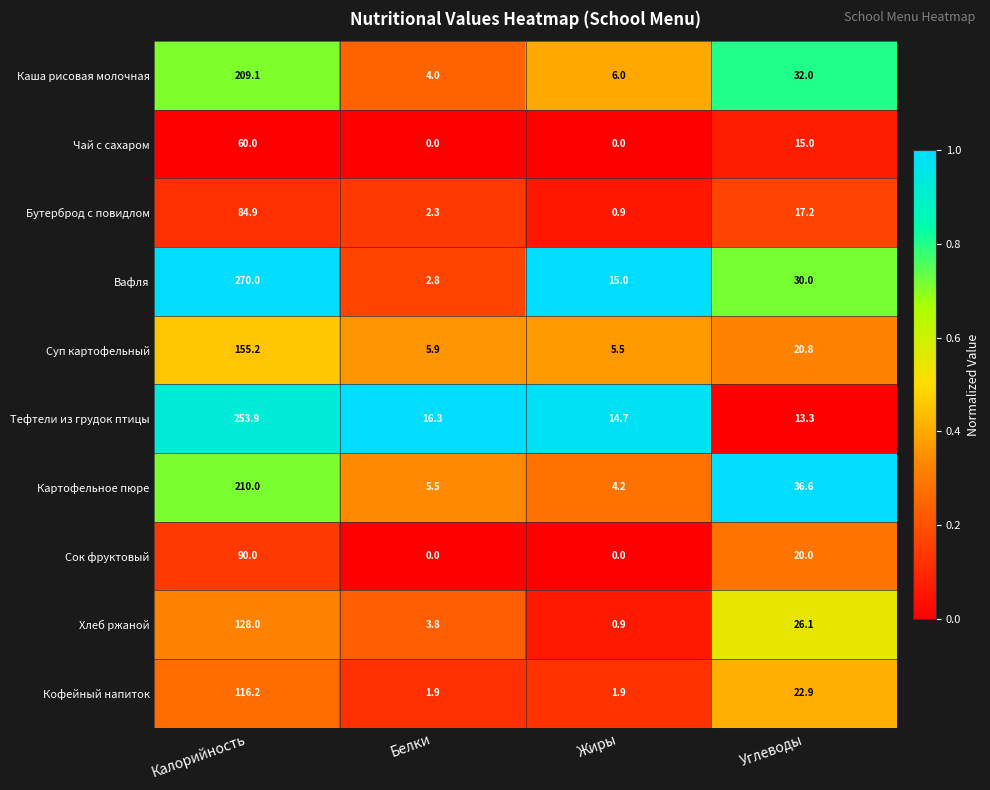

Count the Сок фруктовый values in the range 0 to 90.

4